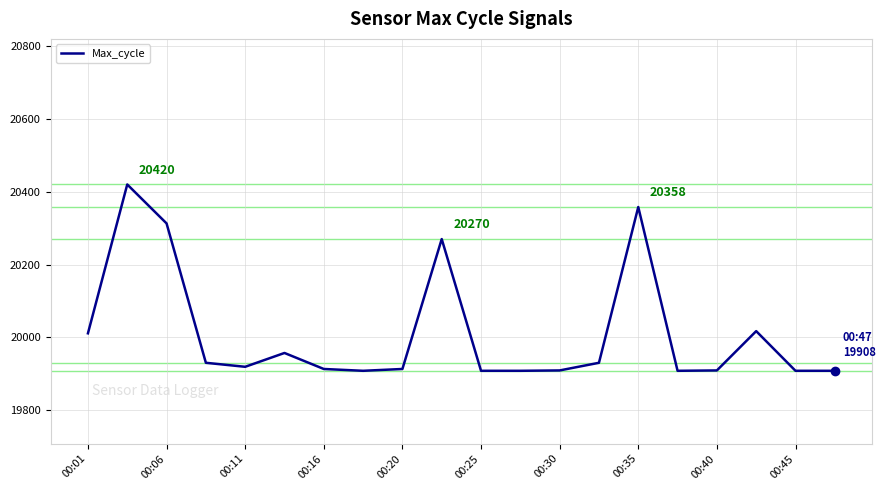

What is the difference between the maximum and minimum values?

512